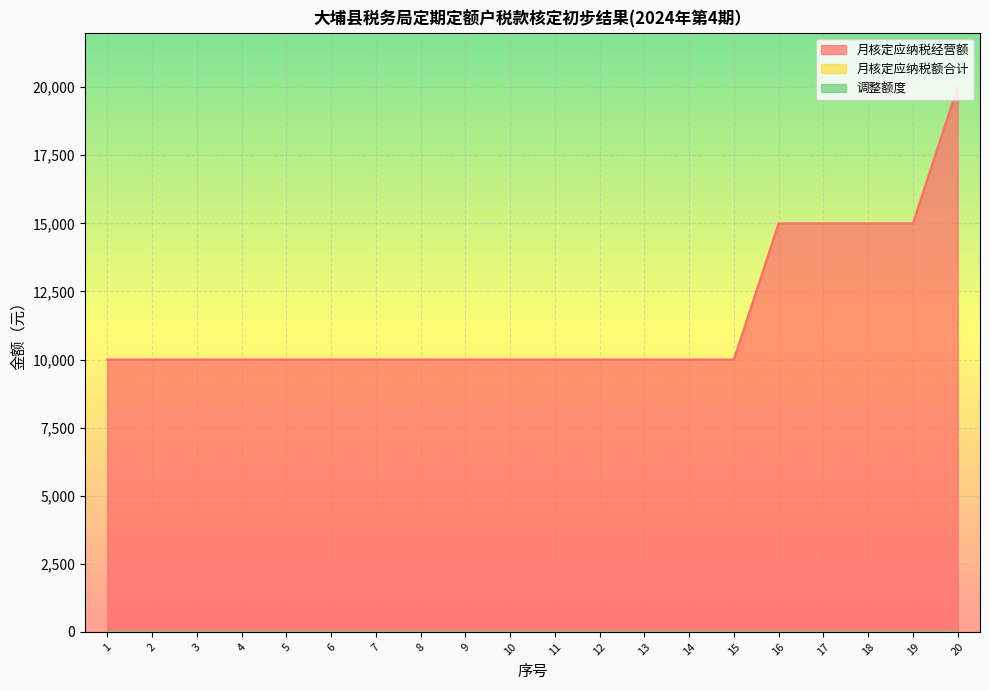

True or false: 月核定应纳税额合计 and 月核定应纳税经营额 cross at least once.

False